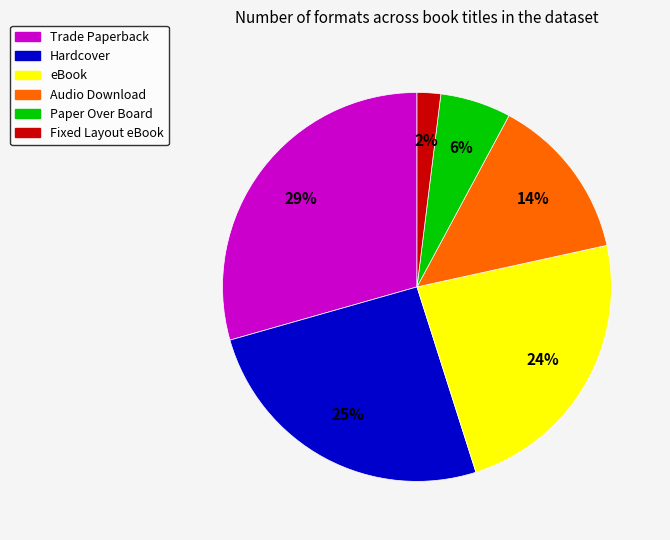

Rank the categories by value from highest to lowest.

Trade Paperback, Hardcover, eBook, Audio Download, Paper Over Board, Fixed Layout eBook